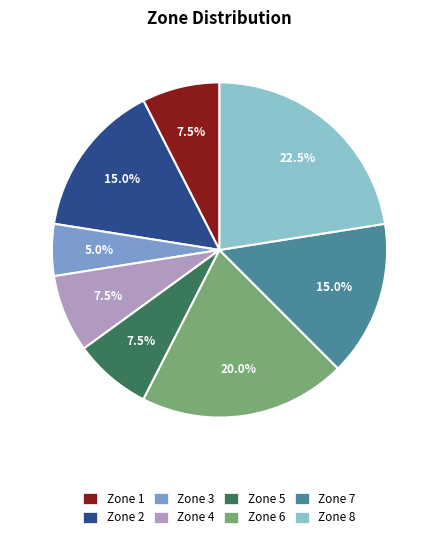

Which category has the smallest portion of the pie?

Zone 3